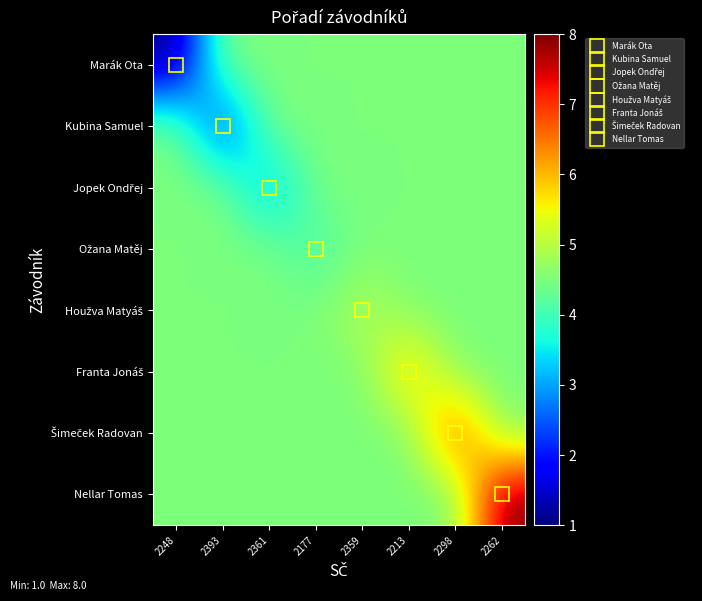

Count the number of categories in the chart.

8